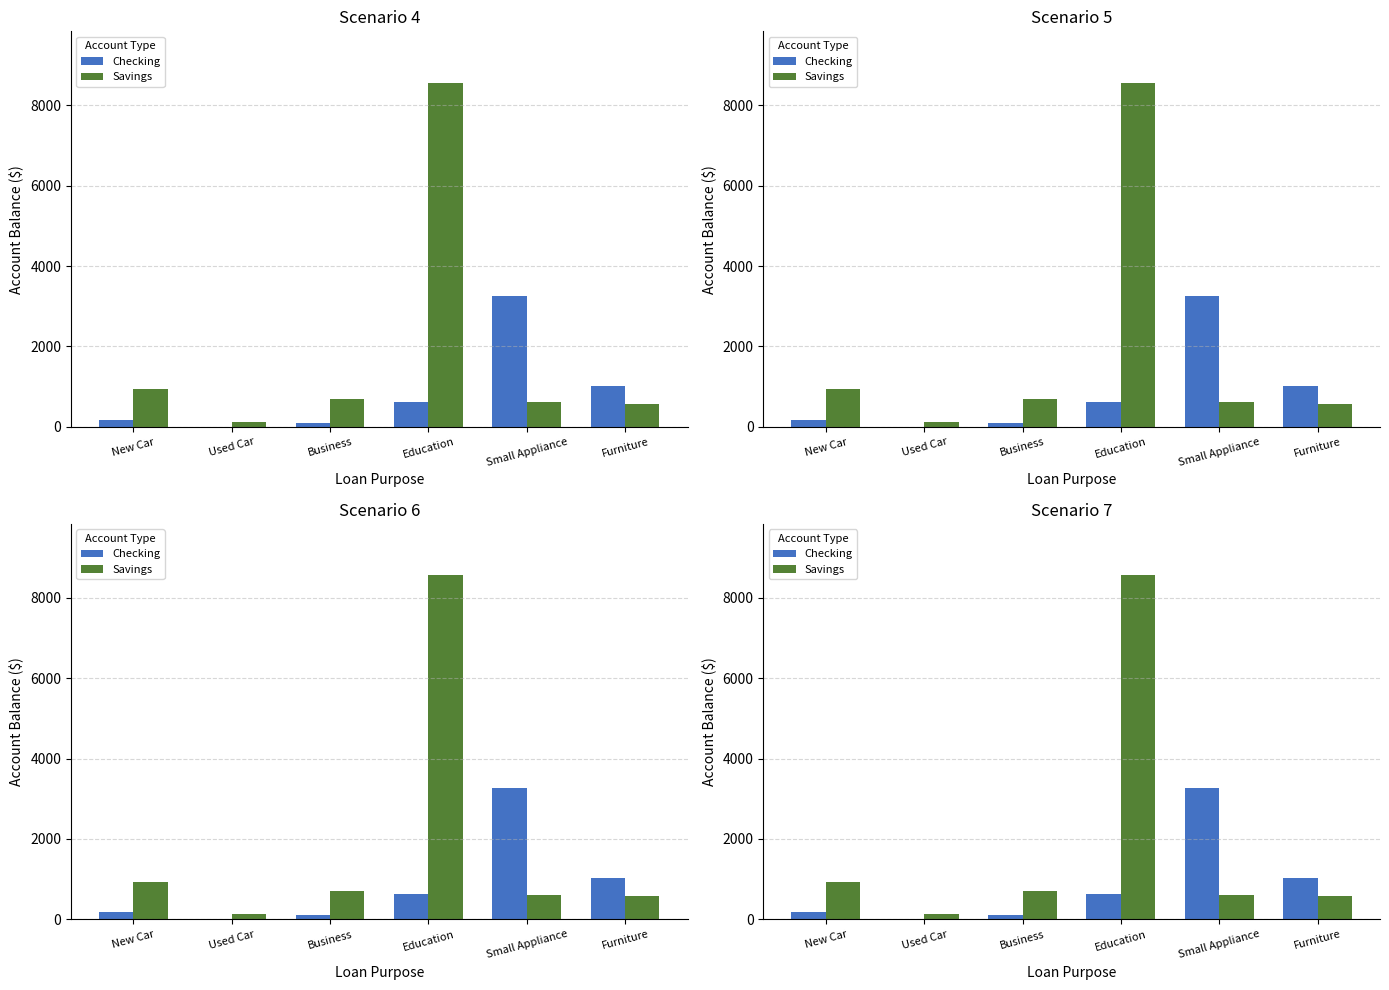

What are all the series names shown in the legend?

Checking, Savings